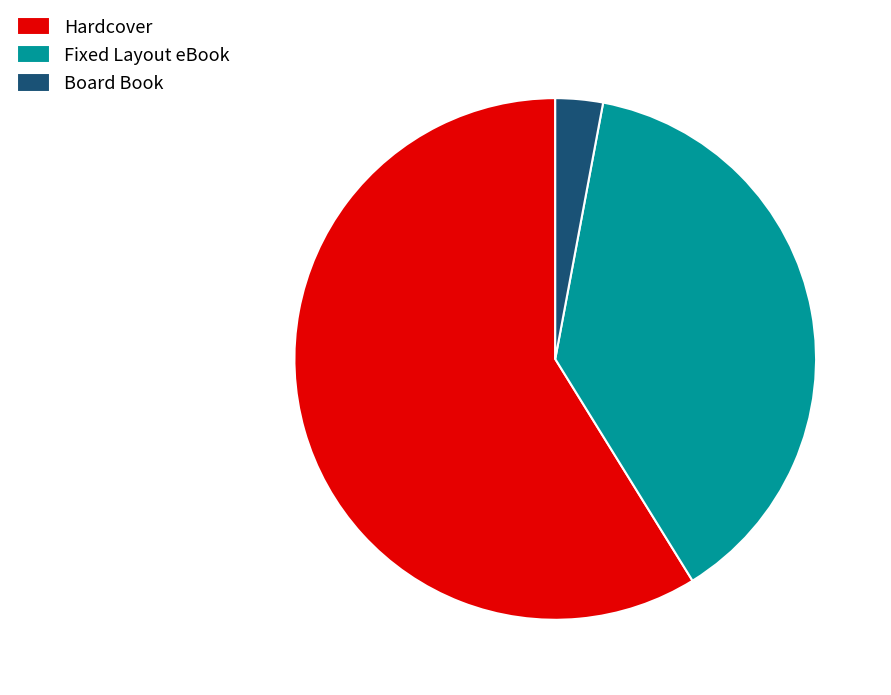

Which slice is the smallest?

Board Book